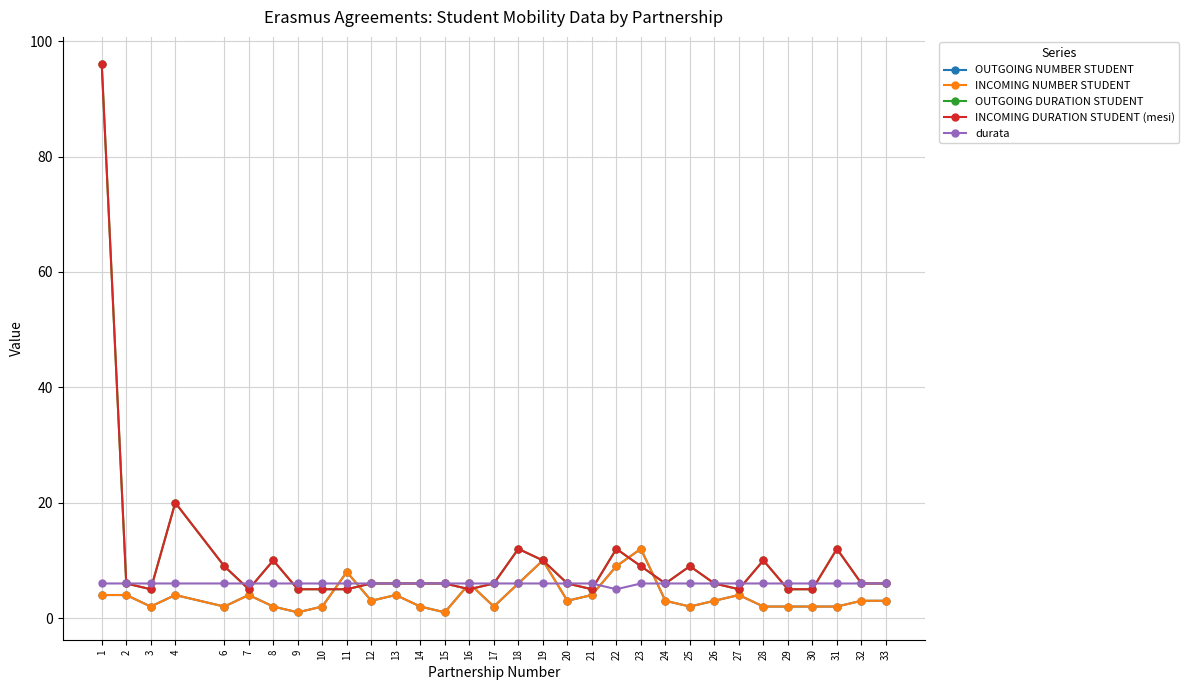

True or false: INCOMING NUMBER STUDENT and OUTGOING NUMBER STUDENT intersect in this chart.

False